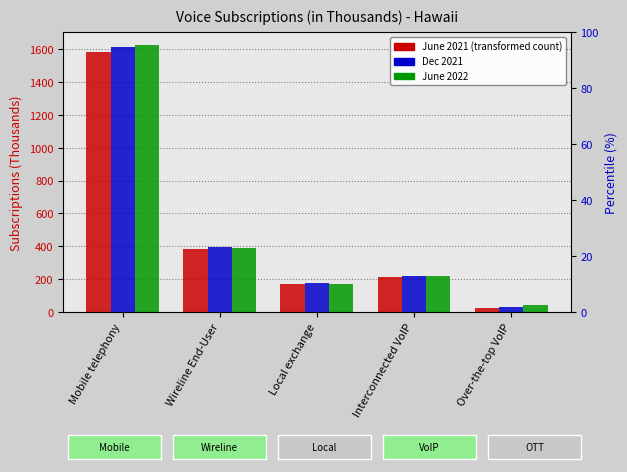

Reading left to right, list all the values displayed in this chart.

June 2021: Mobile telephony=1586	Wireline End-User=382	Local exchange=170	Interconnected VoIP=212	Over-the-top VoIP=27
Dec 2021: Mobile telephony=1612	Wireline End-User=395	Local exchange=178	Interconnected VoIP=217	Over-the-top VoIP=33
June 2022: Mobile telephony=1624	Wireline End-User=388	Local exchange=168	Interconnected VoIP=220	Over-the-top VoIP=40